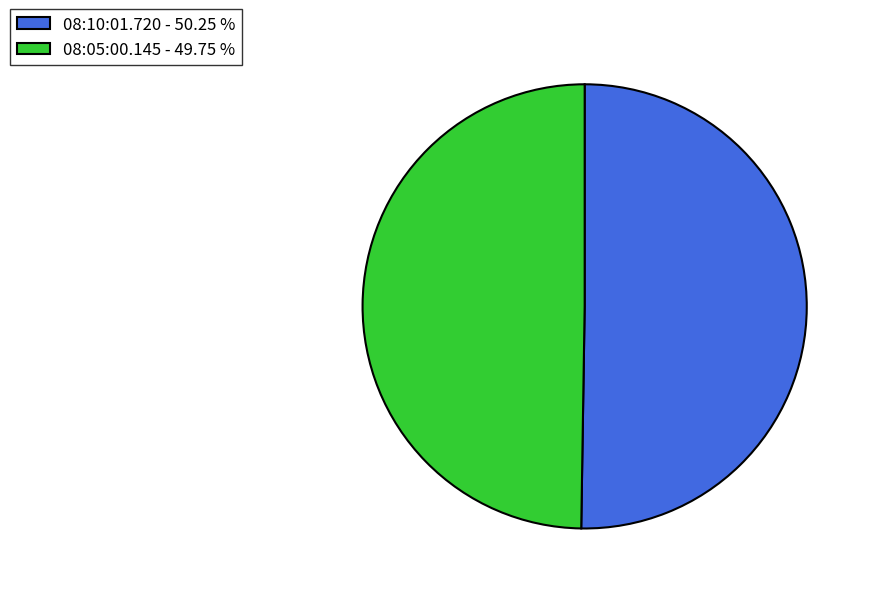

Do 08:10:01.720 - 50.25 % and 08:05:00.145 - 49.75 % together represent more than half of the pie?

Yes